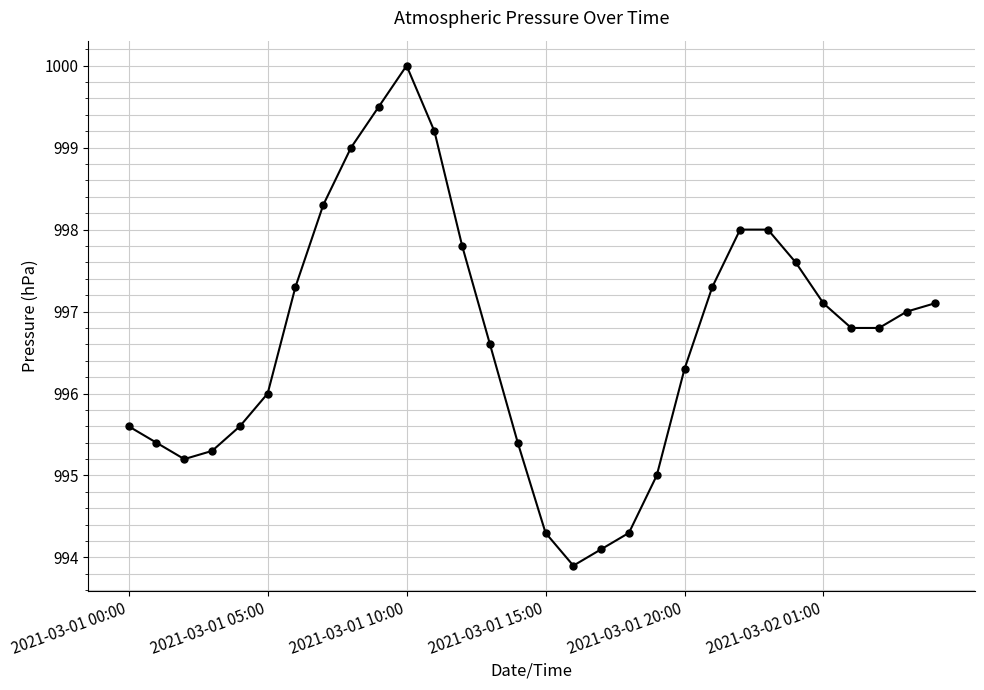

Reading right to left, transcribe all the data shown in this chart.

997.1	997.0	996.8	996.8	997.1	997.6	998.0	998.0	997.3	996.3	995.0	994.3	994.1	993.9	994.3	995.4	996.6	997.8	999.2	1000.0	999.5	999.0	998.3	997.3	996.0	995.6	995.3	995.2	995.4	995.6